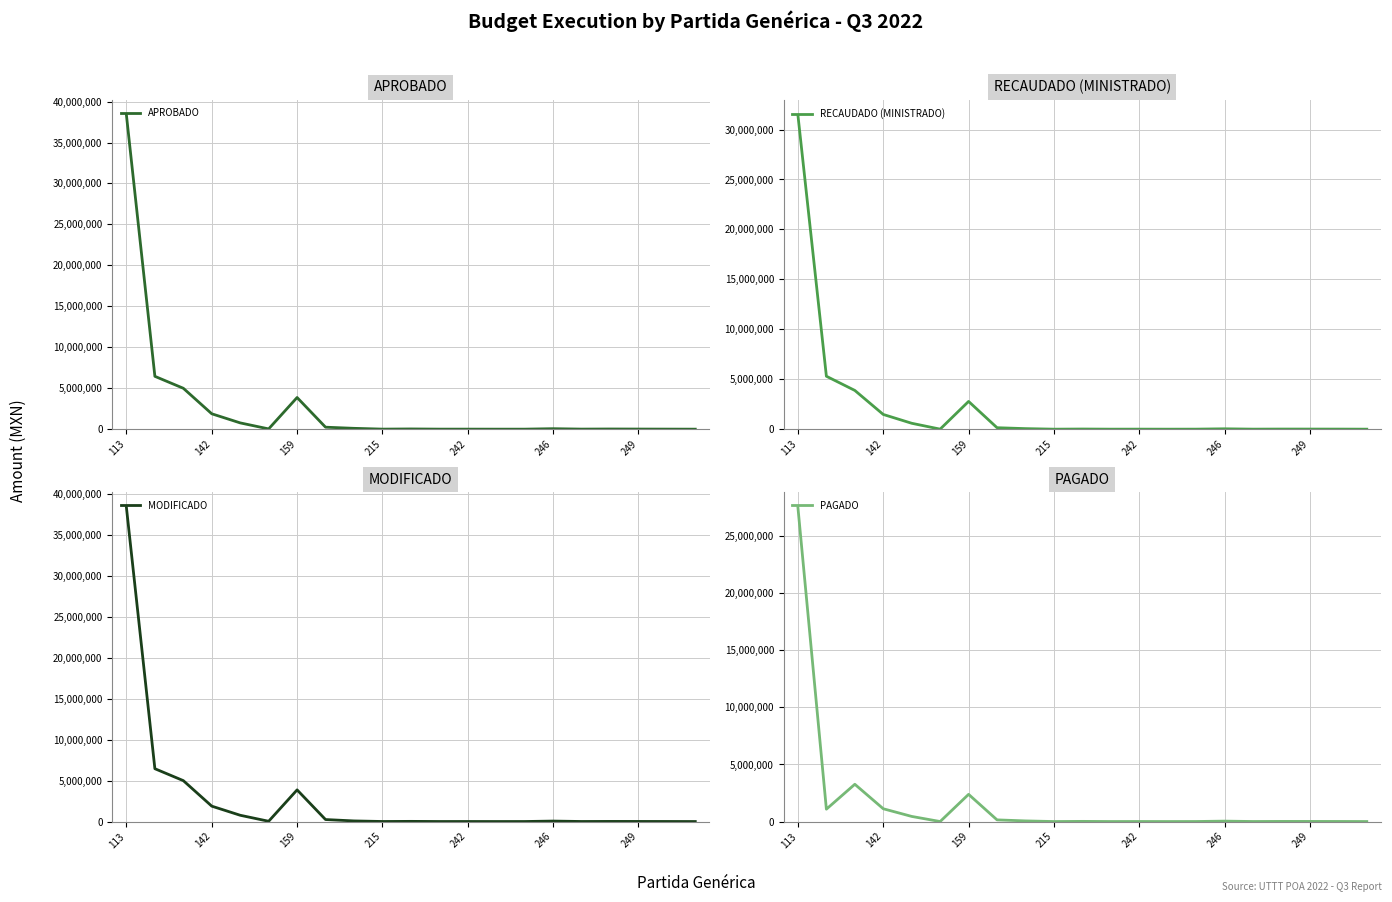

At which category is the sum across all series the highest?

113